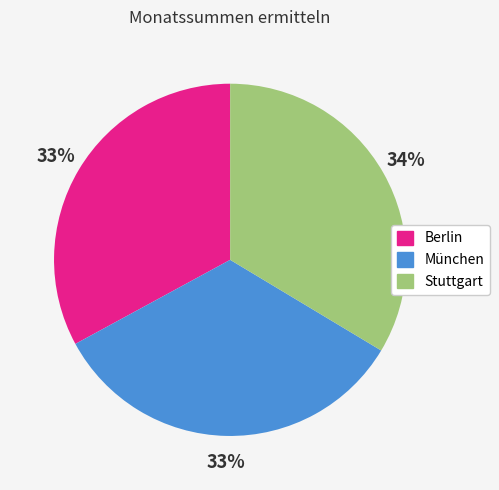

Count the number of slices in the pie.

3